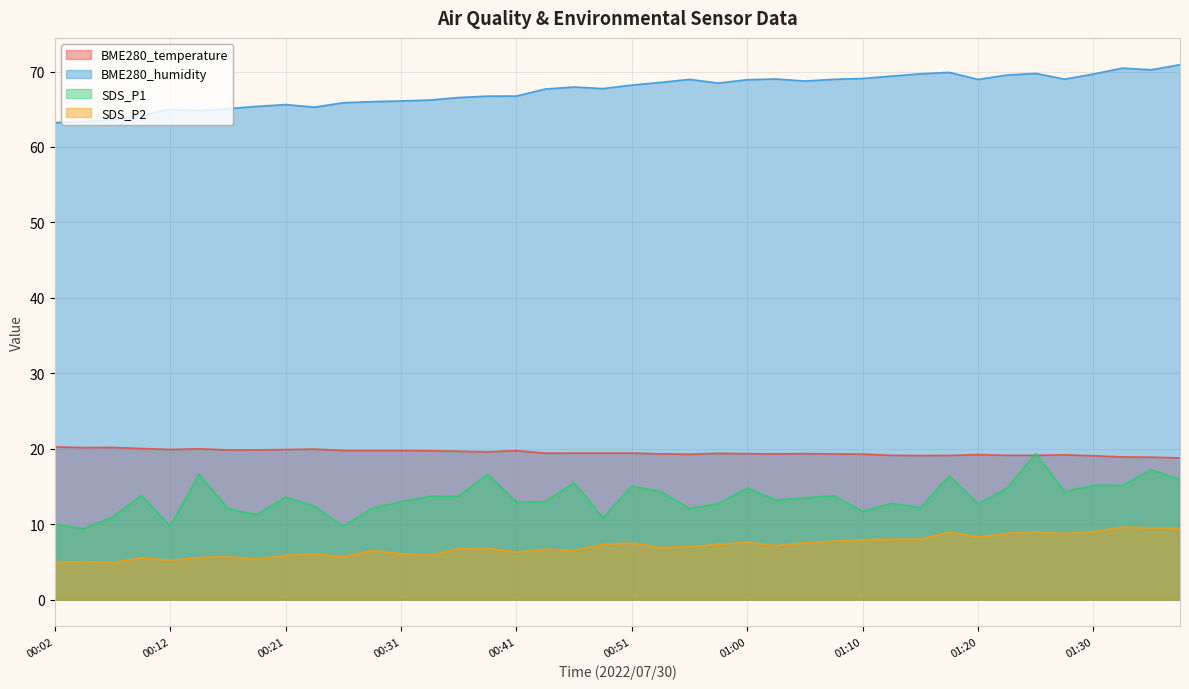

How many data points does each series have?

40